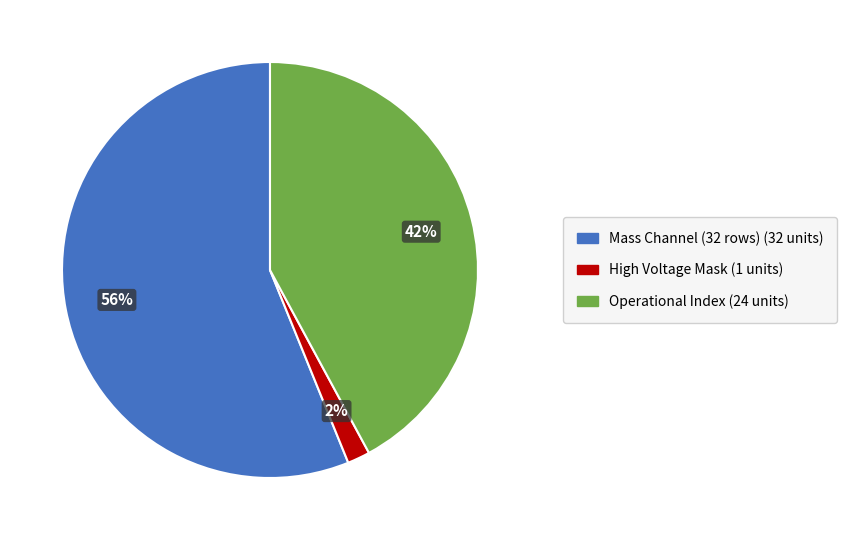

Count the number of slices in the pie.

3